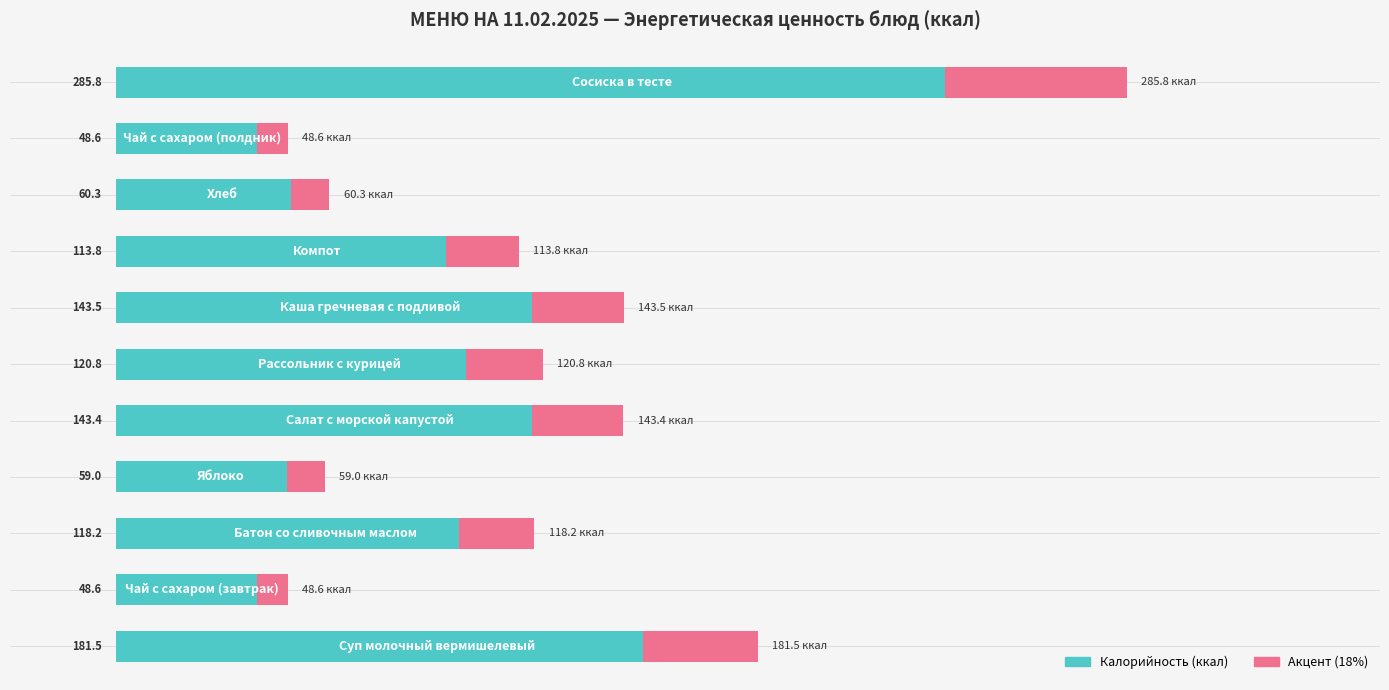

The chart shows a value of 169.7 at 300. True or false?

False